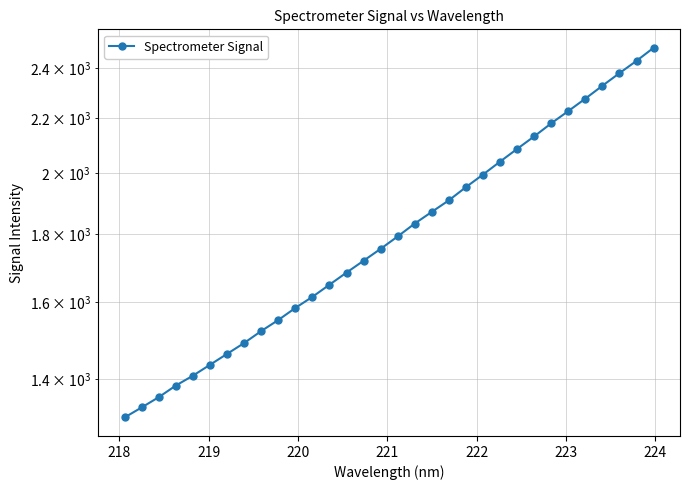

How many data points are less than 1792?

16